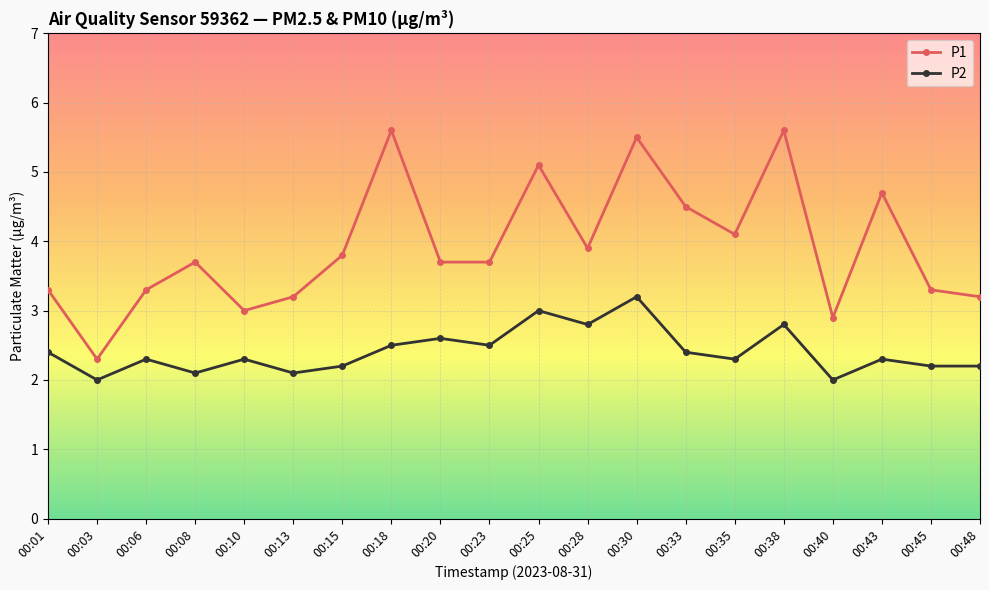

True or false: P1 and P2 intersect in this chart.

False